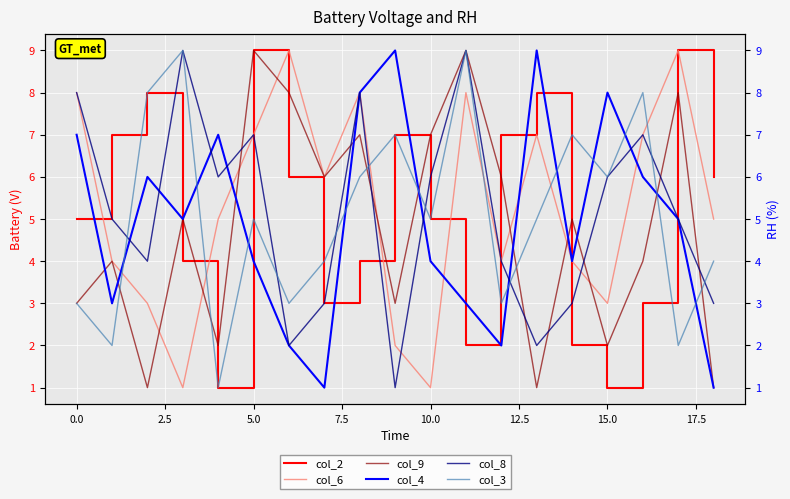

The col_6 series shows 2 at 10.0. True or false?

False